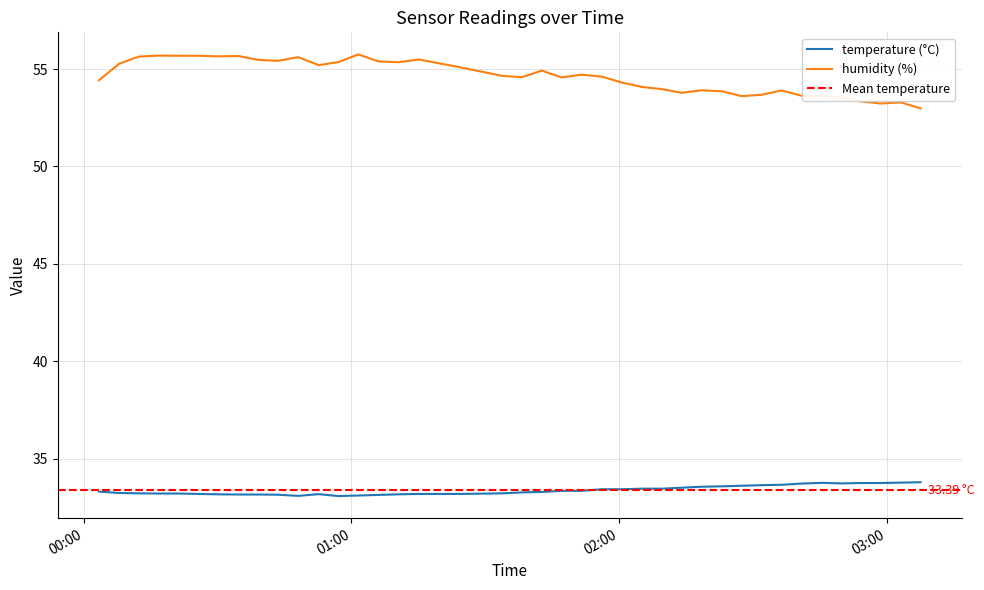

Between 2023-05-23T02:49:50 and 2023-05-23T01:06:02, which is larger?

2023-05-23T02:49:50